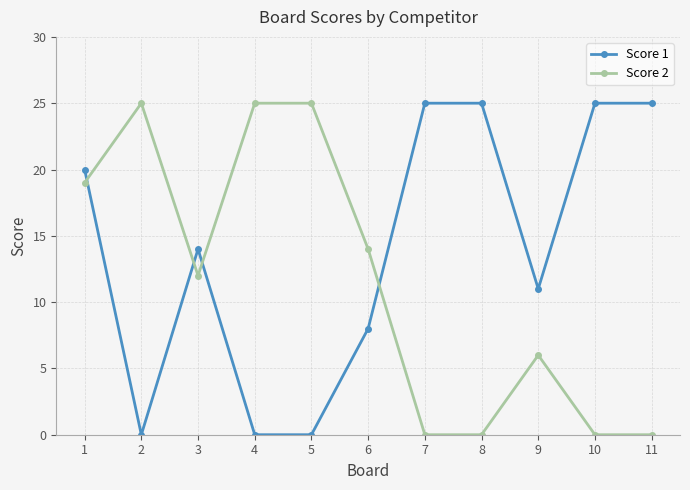

What is the maximum value for Score 2?

25